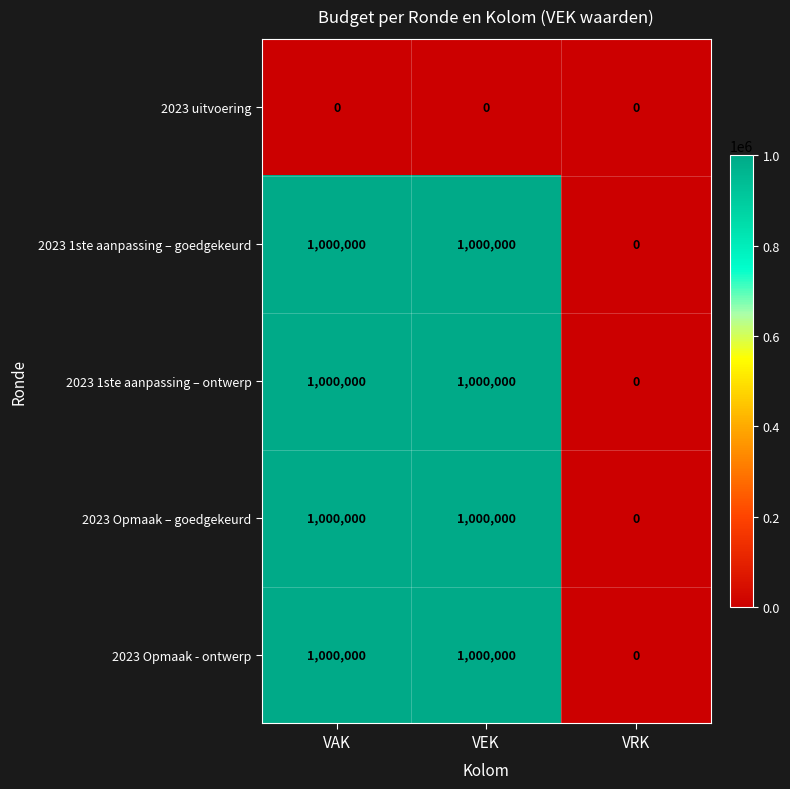

Is it true that 2023 Opmaak – goedgekeurd equals 0 at VRK?

True